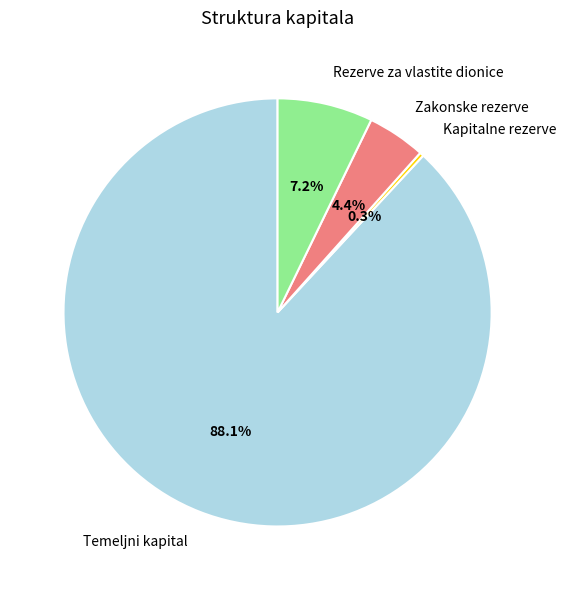

True or false: Temeljni kapital accounts for 88% of the total.

True